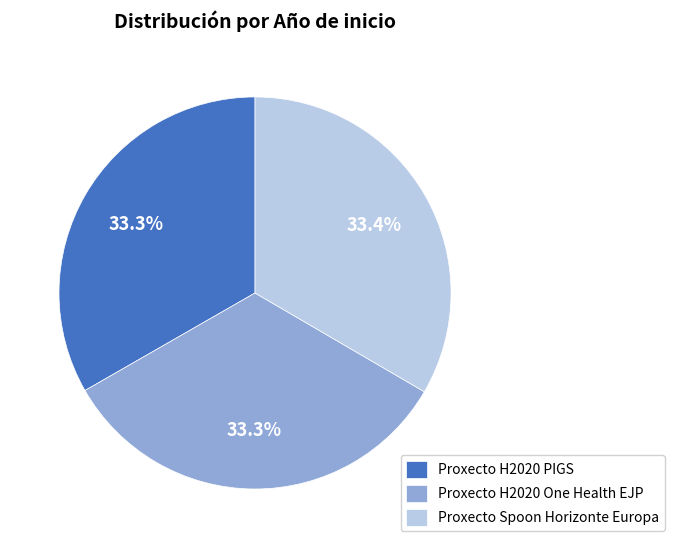

What is the ratio of the value at Proxecto H2020 PIGS to the value at Proxecto Spoon Horizonte Europa?

1.0